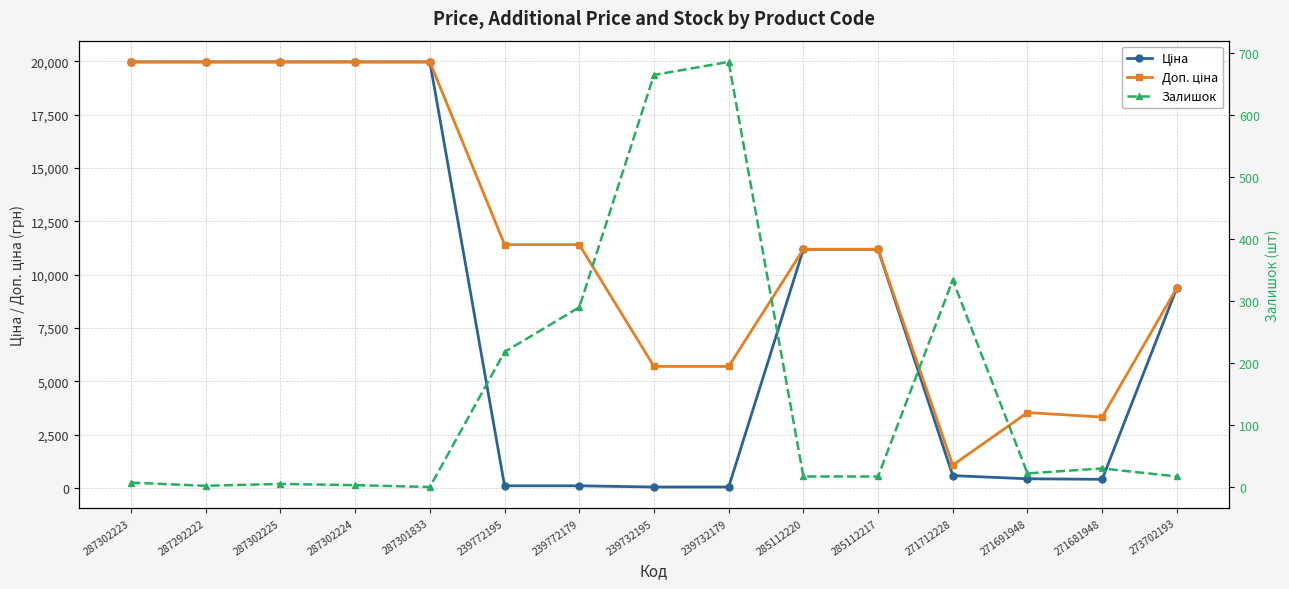

Reading left to right, what are all the values shown in this chart?

Ціна: 19964.2	19964.2	19964.2	19964.2	19964.2	114.1	114.1	57.0	57.0	11188.2	11188.2	589.9	443.1	416.6	9384.0
Доп. ціна: 19964.2	19964.2	19964.2	19964.2	19964.2	11410.0	11410.0	5705.0	5705.0	11188.2	11188.2	1081.7	3545.0	3332.5	9384.0
Залишок: 7.0	2.0	5.0	3.0	0.0	218.0	290.0	665.0	686.0	17.0	17.0	334.0	22.0	30.0	17.0